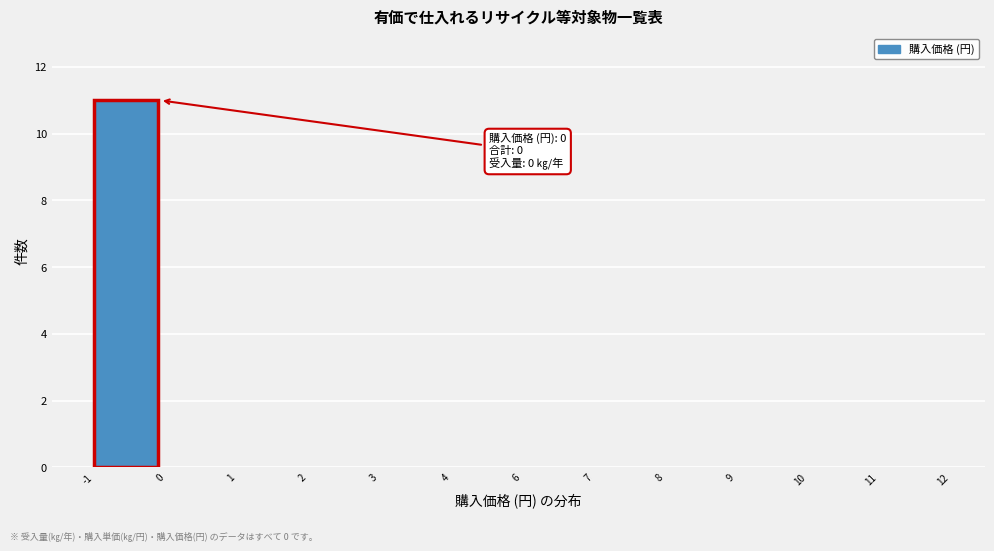

Reading left to right, what are all the values shown in this chart?

-1=11	0=0	1=0	2=0	3=0	4=0	6=0	7=0	8=0	9=0	10=0	11=0